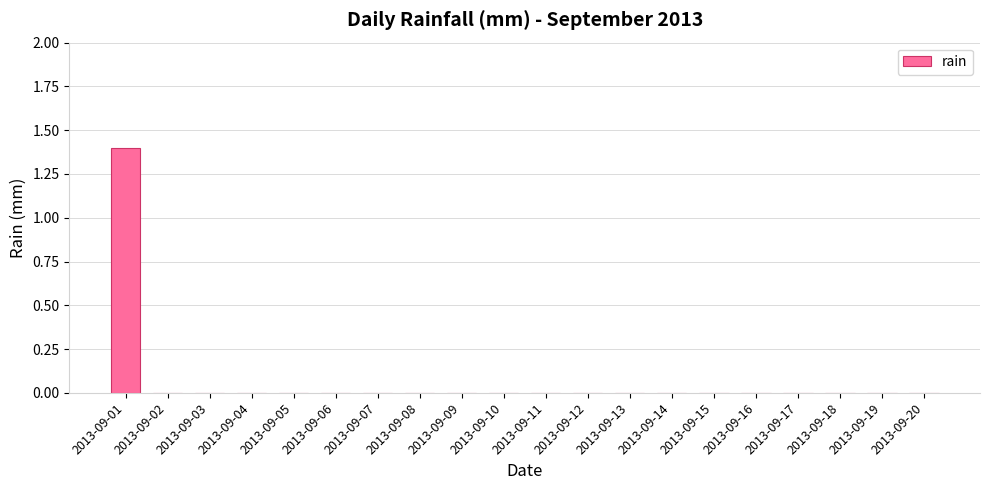

What is the change in value from 2013-09-01 to 2013-09-03?

-1.4